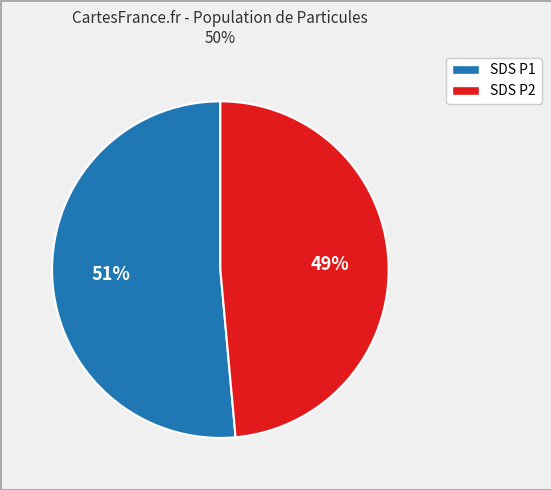

Does any single category account for the majority?

Yes